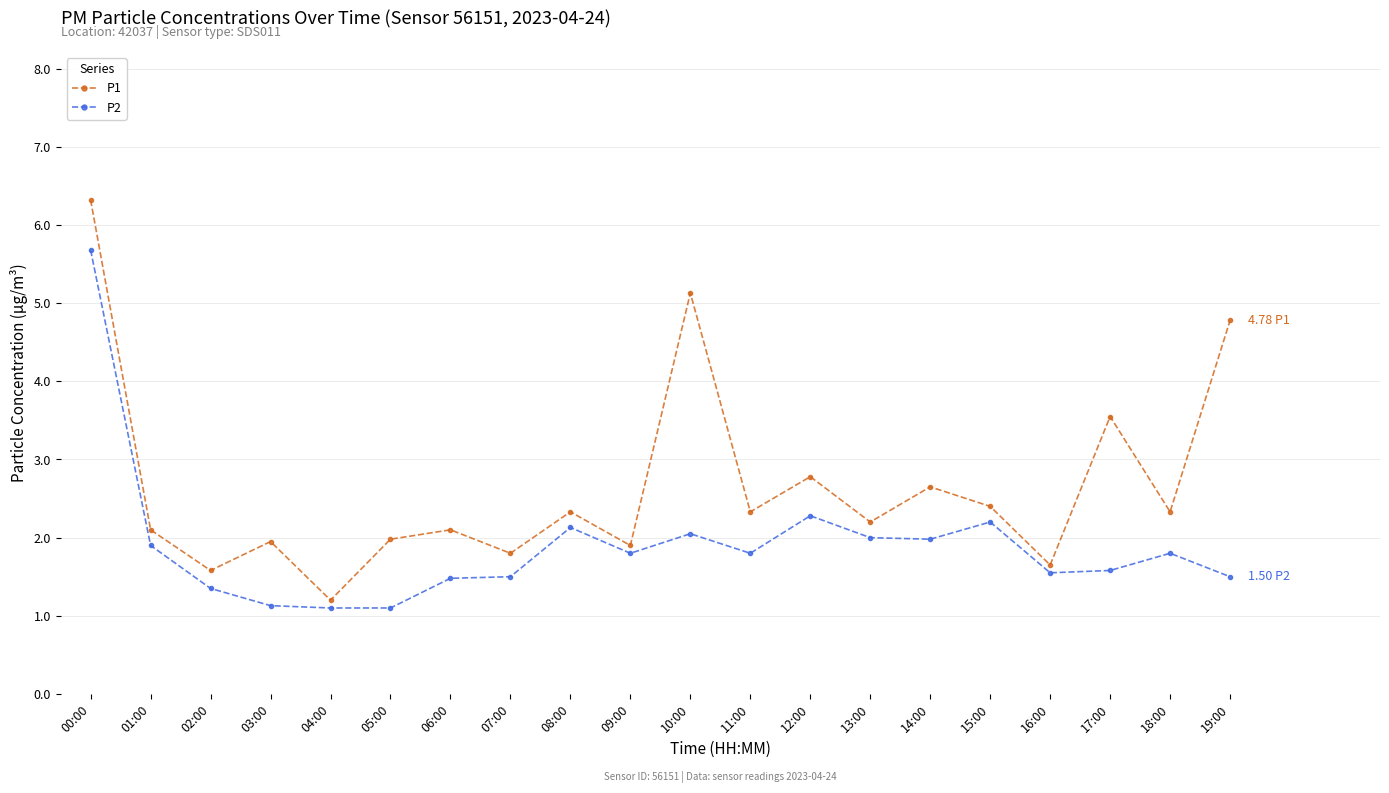

True or false: P1 has a value of 3.1 at 01:00.

False